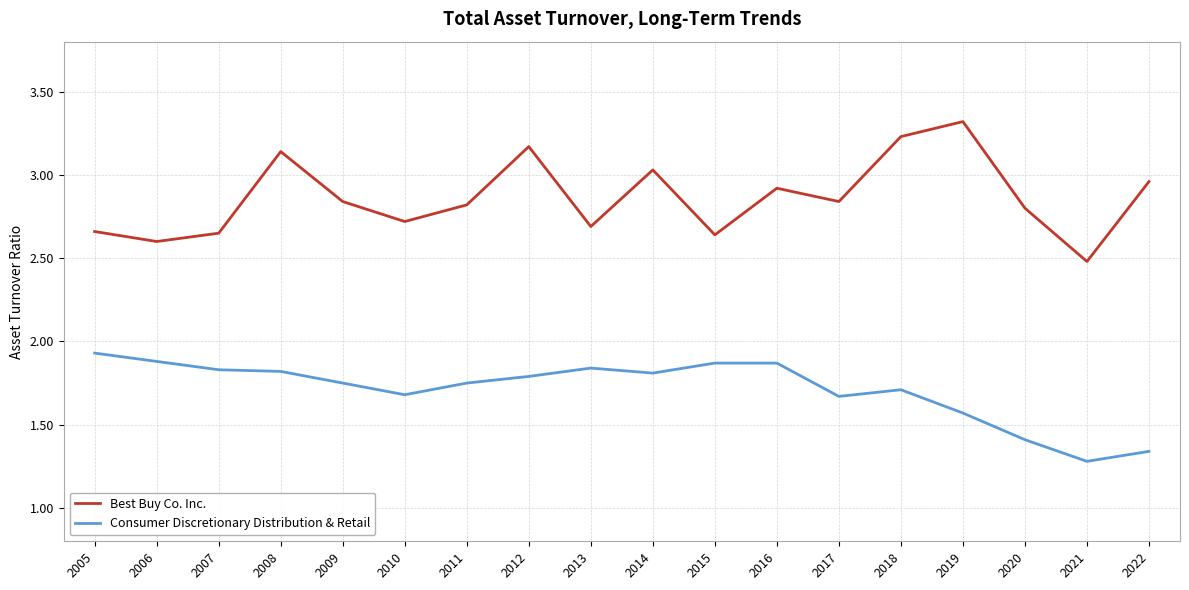

Is the value of Best Buy Co. Inc. at 2017 greater than the value of Consumer Discretionary Distribution & Retail at 2009?

Yes